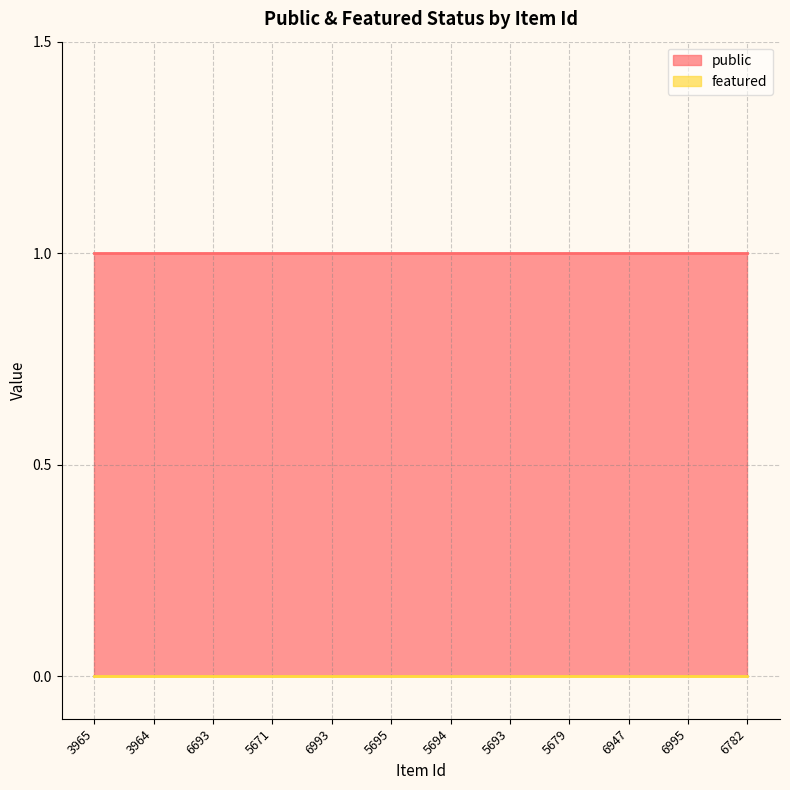

Reading right to left, what are all the values shown in this chart?

public: 6782=1	6995=1	6947=1	5679=1	5693=1	5694=1	5695=1	6993=1	5671=1	6693=1	3964=1	3965=1
featured: 6782=0	6995=0	6947=0	5679=0	5693=0	5694=0	5695=0	6993=0	5671=0	6693=0	3964=0	3965=0